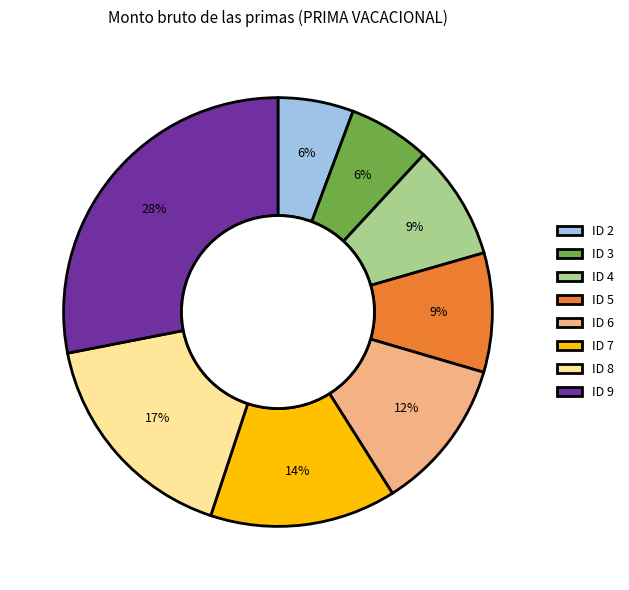

To the nearest percent, what percentage of the pie is ID 9?

28%